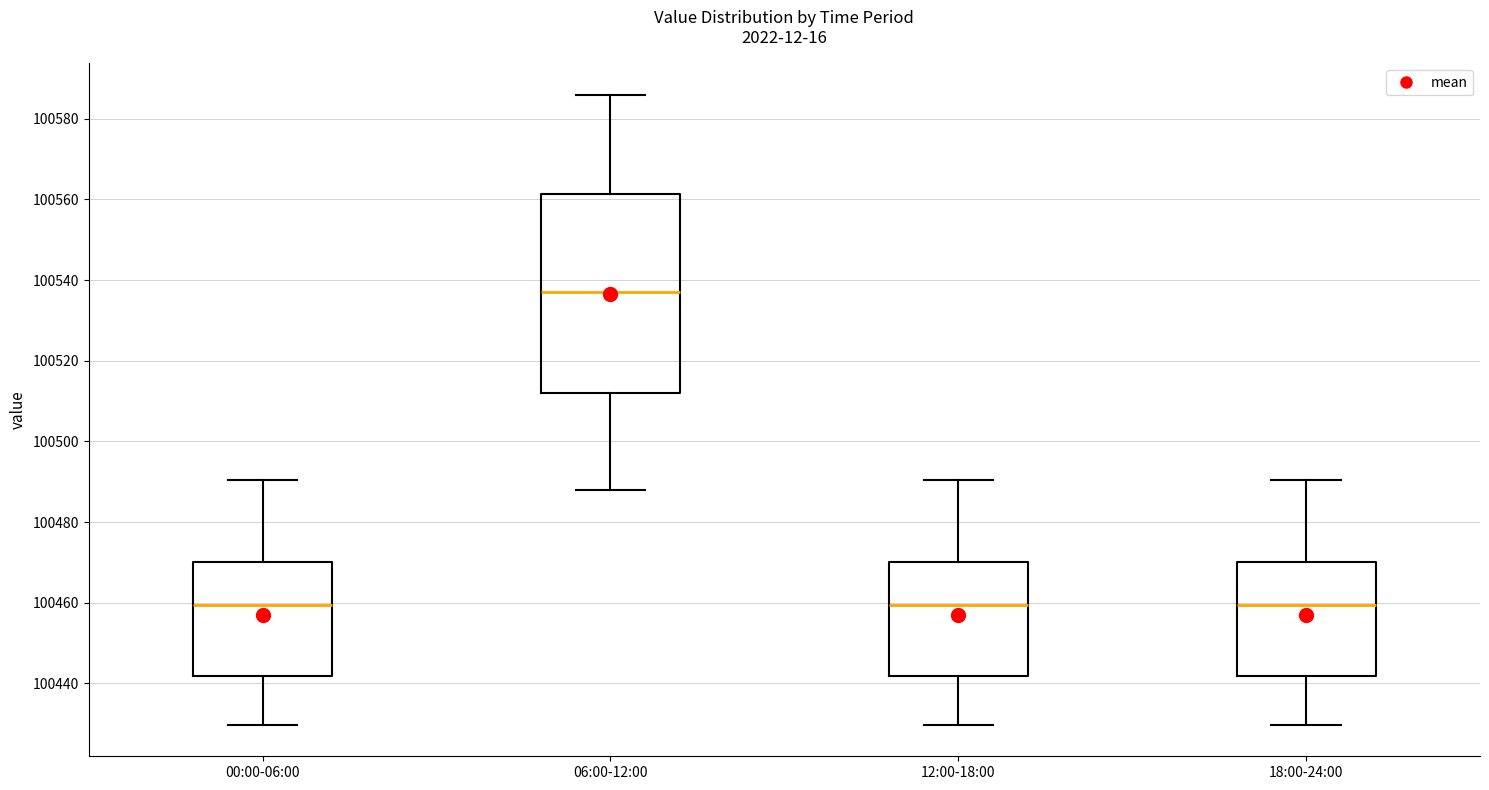

Which box is the tallest, from its lower edge to its upper edge?

06:00-12:00